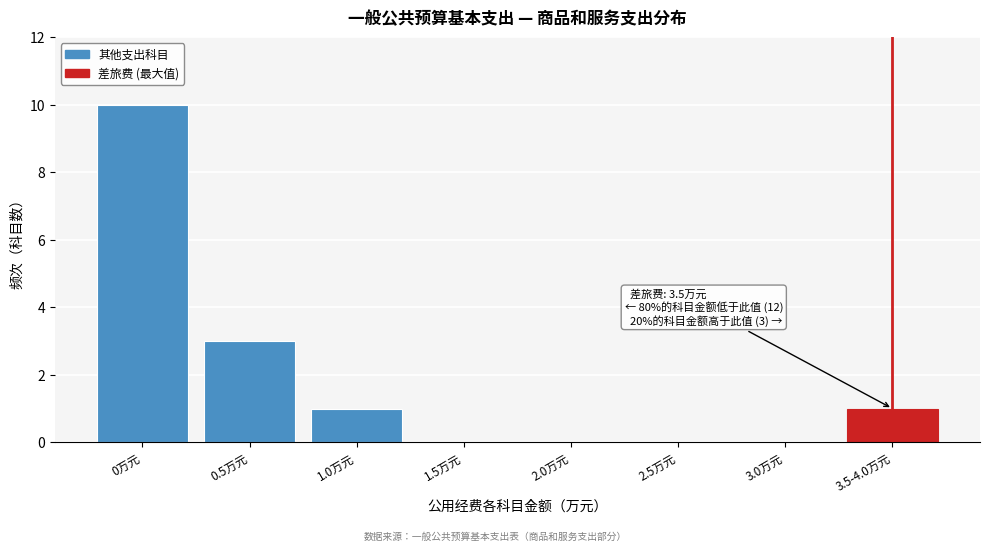

Reading left to right, list all the values displayed in this chart.

0万元=10	0.5万元=3	1.0万元=1	1.5万元=0	2.0万元=0	2.5万元=0	3.0万元=0	3.5-4.0万元=1